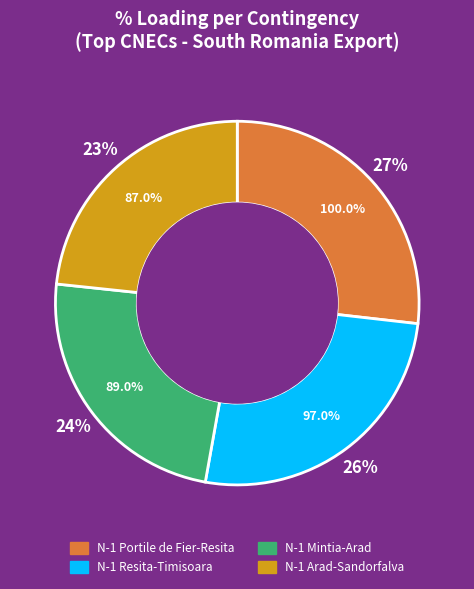

Combined, what portion of the pie is N-1 Resita-Timisoara and N-1 Mintia-Arad?

49.9%